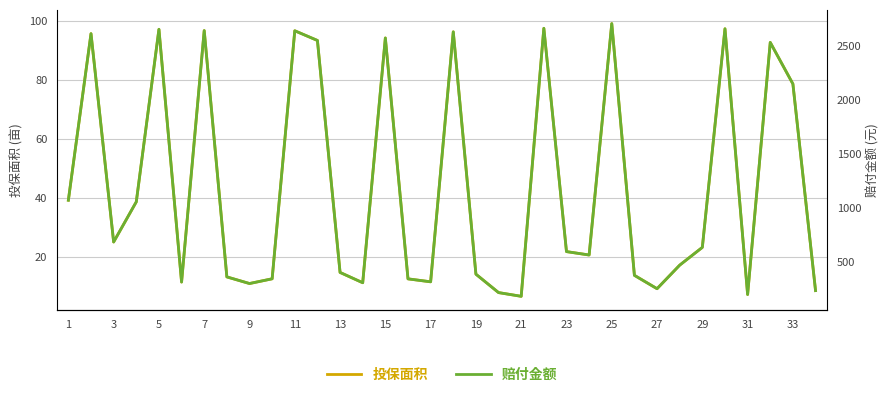

Count the number of data series in this chart.

2